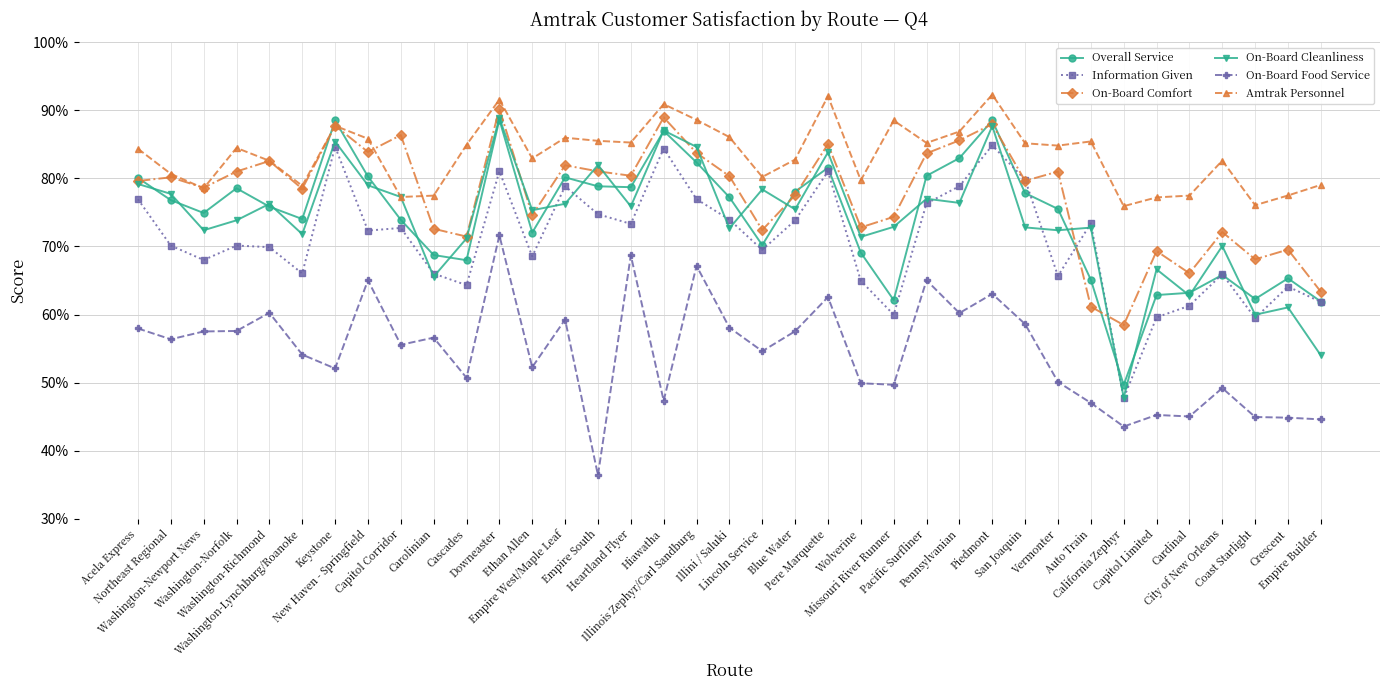

Reading left to right, list all the values displayed in this chart.

Overall Service: Acela Express=0.8	Northeast Regional=0.8	Washington-Newport News=0.7	Washington-Norfolk=0.8	Washington-Richmond=0.8	Washington-Lynchburg/Roanoke=0.7	Keystone=0.9	New Haven - Springfield=0.8	Capitol Corridor=0.7	Carolinian=0.7	Cascades=0.7	Downeaster=0.9	Ethan Allen=0.7	Empire West/Maple Leaf=0.8	Empire South=0.8	Heartland Flyer=0.8	Hiawatha=0.9	Illinois Zephyr/Carl Sandburg=0.8	Illini / Saluki=0.8	Lincoln Service=0.7	Blue Water=0.8	Pere Marquette=0.8	Wolverine=0.7	Missouri River Runner=0.6	Pacific Surfliner=0.8	Pennsylvanian=0.8	Piedmont=0.9	San Joaquin=0.8	Vermonter=0.8	Auto Train=0.7	California Zephyr=0.5	Capitol Limited=0.6	Cardinal=0.6	City of New Orleans=0.7	Coast Starlight=0.6	Crescent=0.7	Empire Builder=0.6
Information Given: Acela Express=0.8	Northeast Regional=0.7	Washington-Newport News=0.7	Washington-Norfolk=0.7	Washington-Richmond=0.7	Washington-Lynchburg/Roanoke=0.7	Keystone=0.8	New Haven - Springfield=0.7	Capitol Corridor=0.7	Carolinian=0.7	Cascades=0.6	Downeaster=0.8	Ethan Allen=0.7	Empire West/Maple Leaf=0.8	Empire South=0.7	Heartland Flyer=0.7	Hiawatha=0.8	Illinois Zephyr/Carl Sandburg=0.8	Illini / Saluki=0.7	Lincoln Service=0.7	Blue Water=0.7	Pere Marquette=0.8	Wolverine=0.6	Missouri River Runner=0.6	Pacific Surfliner=0.8	Pennsylvanian=0.8	Piedmont=0.8	San Joaquin=0.8	Vermonter=0.7	Auto Train=0.7	California Zephyr=0.5	Capitol Limited=0.6	Cardinal=0.6	City of New Orleans=0.7	Coast Starlight=0.6	Crescent=0.6	Empire Builder=0.6
On-Board Comfort: Acela Express=0.8	Northeast Regional=0.8	Washington-Newport News=0.8	Washington-Norfolk=0.8	Washington-Richmond=0.8	Washington-Lynchburg/Roanoke=0.8	Keystone=0.9	New Haven - Springfield=0.8	Capitol Corridor=0.9	Carolinian=0.7	Cascades=0.7	Downeaster=0.9	Ethan Allen=0.7	Empire West/Maple Leaf=0.8	Empire South=0.8	Heartland Flyer=0.8	Hiawatha=0.9	Illinois Zephyr/Carl Sandburg=0.8	Illini / Saluki=0.8	Lincoln Service=0.7	Blue Water=0.8	Pere Marquette=0.9	Wolverine=0.7	Missouri River Runner=0.7	Pacific Surfliner=0.8	Pennsylvanian=0.9	Piedmont=0.9	San Joaquin=0.8	Vermonter=0.8	Auto Train=0.6	California Zephyr=0.6	Capitol Limited=0.7	Cardinal=0.7	City of New Orleans=0.7	Coast Starlight=0.7	Crescent=0.7	Empire Builder=0.6
On-Board Cleanliness: Acela Express=0.8	Northeast Regional=0.8	Washington-Newport News=0.7	Washington-Norfolk=0.7	Washington-Richmond=0.8	Washington-Lynchburg/Roanoke=0.7	Keystone=0.9	New Haven - Springfield=0.8	Capitol Corridor=0.8	Carolinian=0.7	Cascades=0.7	Downeaster=0.9	Ethan Allen=0.8	Empire West/Maple Leaf=0.8	Empire South=0.8	Heartland Flyer=0.8	Hiawatha=0.9	Illinois Zephyr/Carl Sandburg=0.8	Illini / Saluki=0.7	Lincoln Service=0.8	Blue Water=0.8	Pere Marquette=0.8	Wolverine=0.7	Missouri River Runner=0.7	Pacific Surfliner=0.8	Pennsylvanian=0.8	Piedmont=0.9	San Joaquin=0.7	Vermonter=0.7	Auto Train=0.7	California Zephyr=0.5	Capitol Limited=0.7	Cardinal=0.6	City of New Orleans=0.7	Coast Starlight=0.6	Crescent=0.6	Empire Builder=0.5
On-Board Food Service: Acela Express=0.6	Northeast Regional=0.6	Washington-Newport News=0.6	Washington-Norfolk=0.6	Washington-Richmond=0.6	Washington-Lynchburg/Roanoke=0.5	Keystone=0.5	New Haven - Springfield=0.7	Capitol Corridor=0.6	Carolinian=0.6	Cascades=0.5	Downeaster=0.7	Ethan Allen=0.5	Empire West/Maple Leaf=0.6	Empire South=0.4	Heartland Flyer=0.7	Hiawatha=0.5	Illinois Zephyr/Carl Sandburg=0.7	Illini / Saluki=0.6	Lincoln Service=0.5	Blue Water=0.6	Pere Marquette=0.6	Wolverine=0.5	Missouri River Runner=0.5	Pacific Surfliner=0.7	Pennsylvanian=0.6	Piedmont=0.6	San Joaquin=0.6	Vermonter=0.5	Auto Train=0.5	California Zephyr=0.4	Capitol Limited=0.5	Cardinal=0.5	City of New Orleans=0.5	Coast Starlight=0.4	Crescent=0.4	Empire Builder=0.4
Amtrak Personnel: Acela Express=0.8	Northeast Regional=0.8	Washington-Newport News=0.8	Washington-Norfolk=0.8	Washington-Richmond=0.8	Washington-Lynchburg/Roanoke=0.8	Keystone=0.9	New Haven - Springfield=0.9	Capitol Corridor=0.8	Carolinian=0.8	Cascades=0.8	Downeaster=0.9	Ethan Allen=0.8	Empire West/Maple Leaf=0.9	Empire South=0.9	Heartland Flyer=0.9	Hiawatha=0.9	Illinois Zephyr/Carl Sandburg=0.9	Illini / Saluki=0.9	Lincoln Service=0.8	Blue Water=0.8	Pere Marquette=0.9	Wolverine=0.8	Missouri River Runner=0.9	Pacific Surfliner=0.9	Pennsylvanian=0.9	Piedmont=0.9	San Joaquin=0.9	Vermonter=0.8	Auto Train=0.9	California Zephyr=0.8	Capitol Limited=0.8	Cardinal=0.8	City of New Orleans=0.8	Coast Starlight=0.8	Crescent=0.8	Empire Builder=0.8